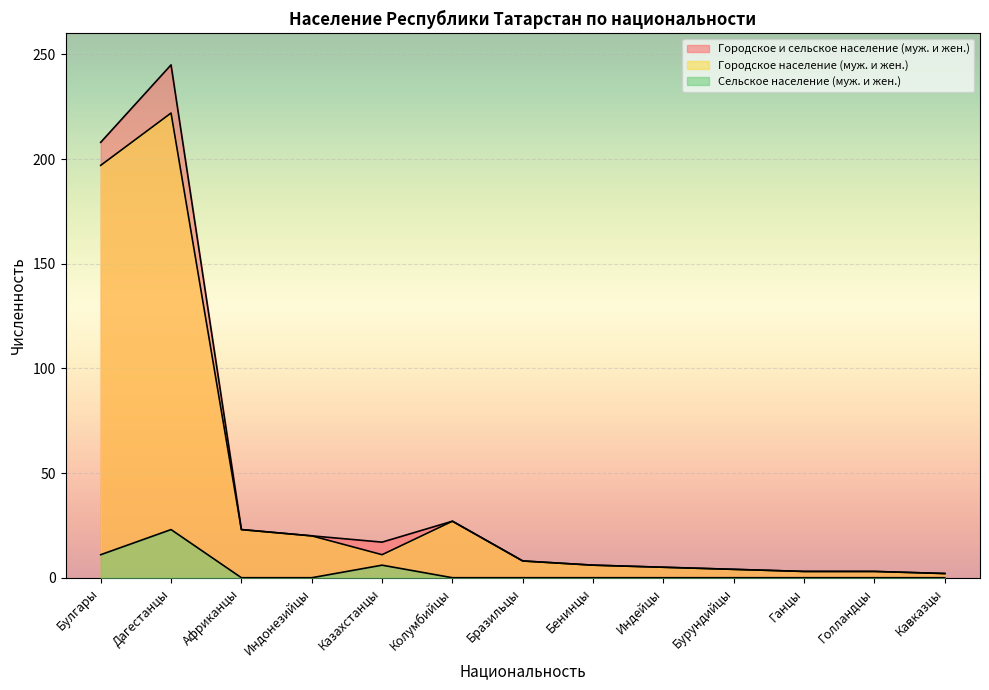

What is the sum of all Сельское население (муж. и жен.) values?

40